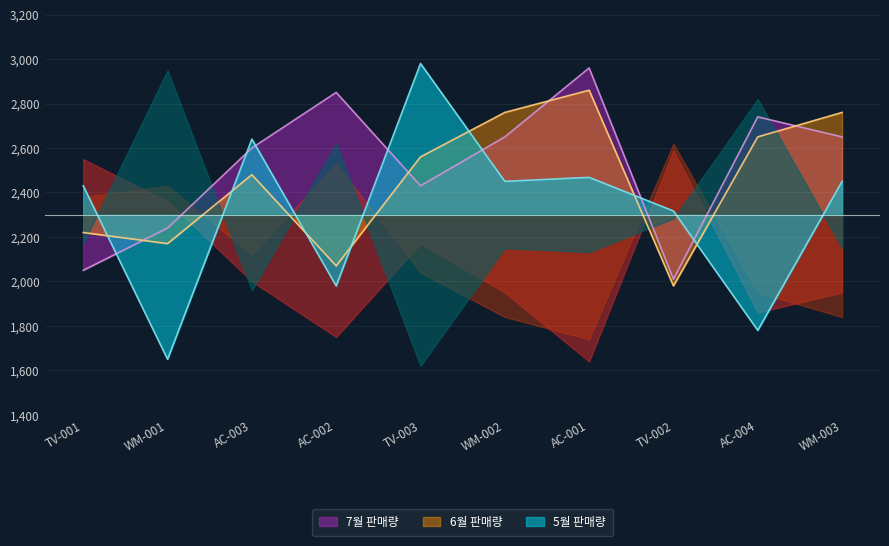

In 7월 판매량, how many points are higher than both neighbors (excluding endpoints)?

3